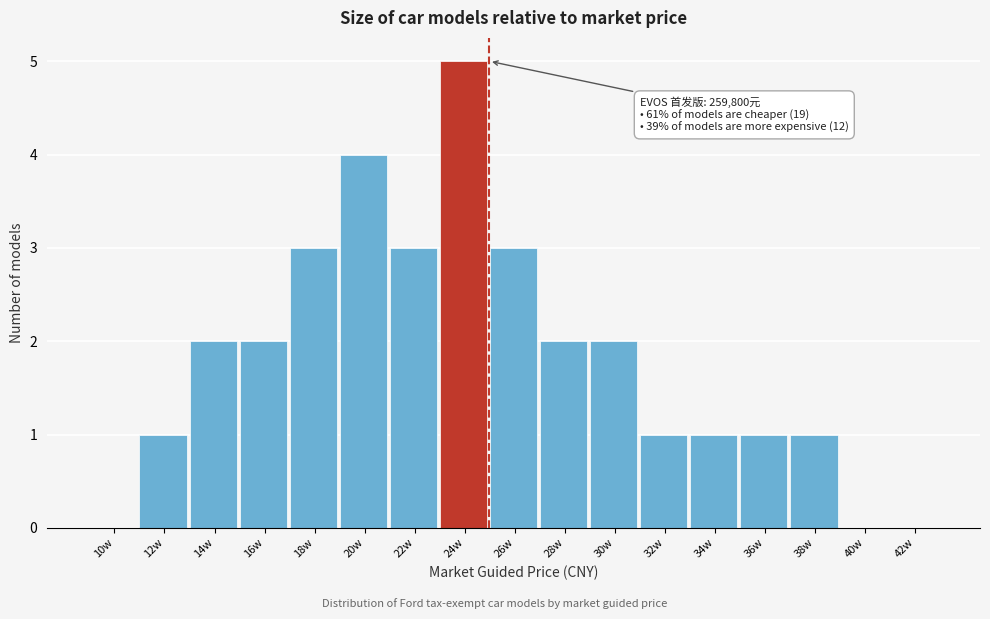

Reading left to right, extract all data points from this chart.

10w=0	12w=1	14w=2	16w=2	18w=3	20w=4	22w=3	24w=5	26w=3	28w=2	30w=2	32w=1	34w=1	36w=1	38w=1	40w=0	42w=0